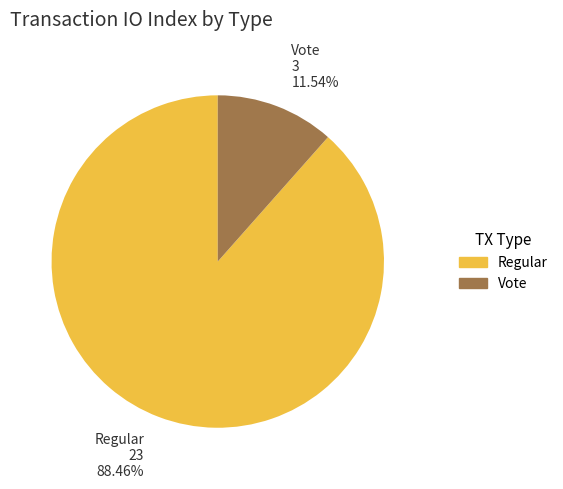

Combined, do Vote and Regular account for over 50%?

Yes